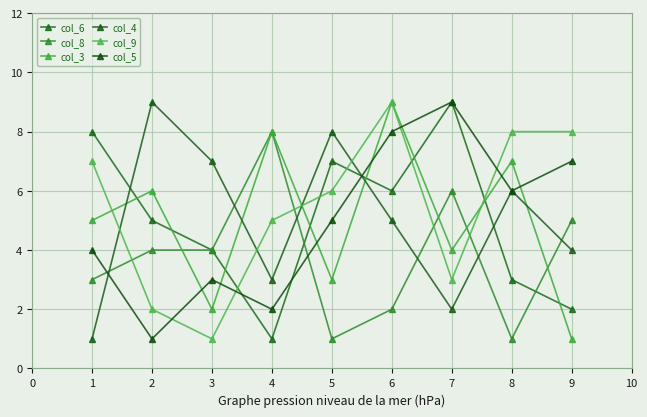

Where is col_6 nearest to the value 5?

2